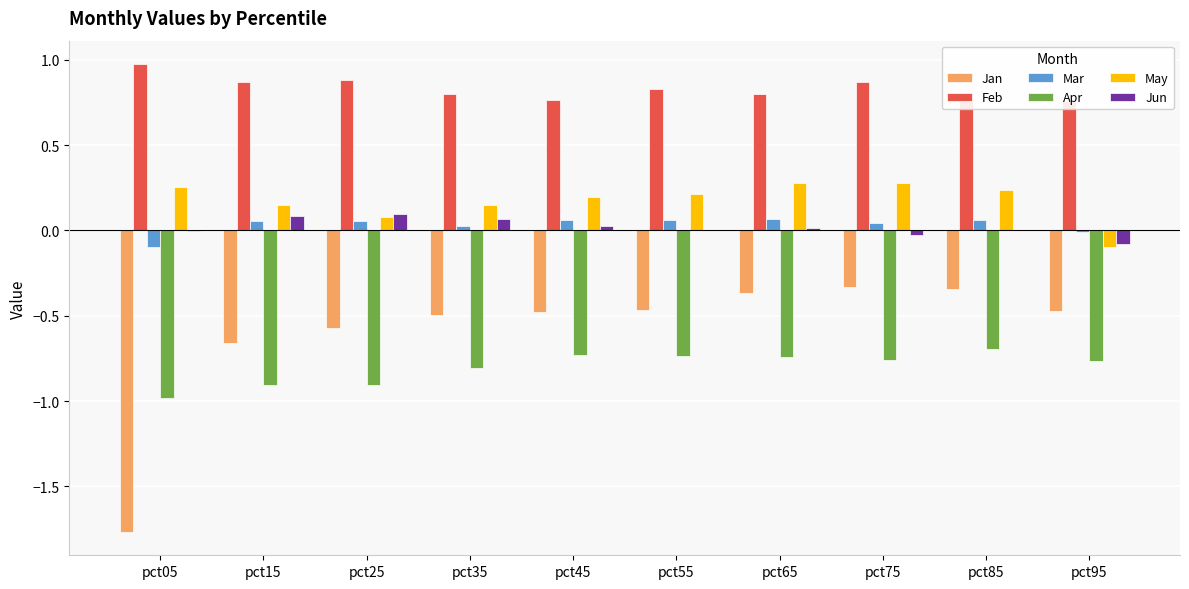

What is the greatest value displayed?

1.0